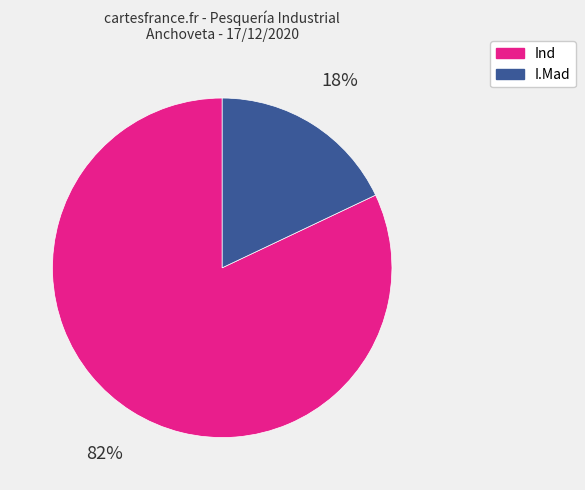

True or false: I.Mad accounts for 18% of the total.

True